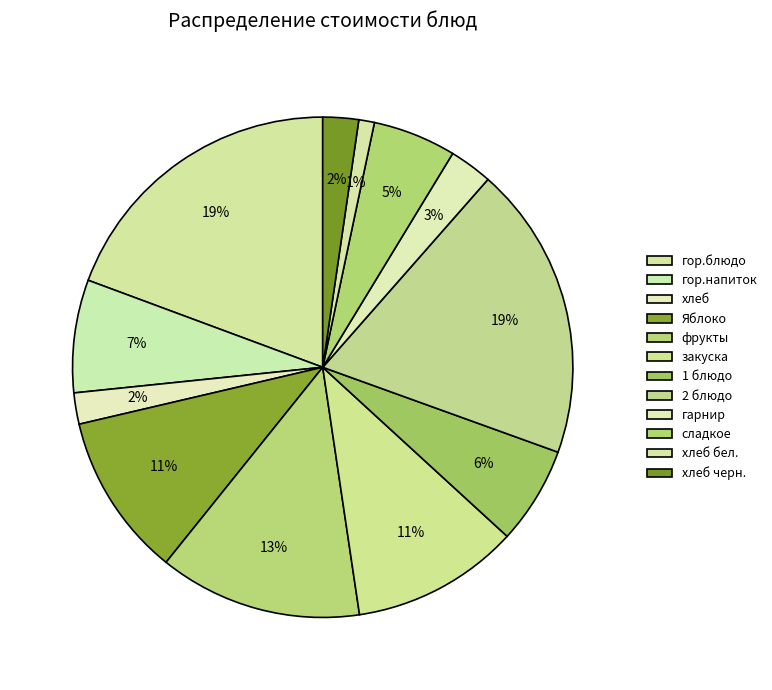

Between хлеб бел. and гор.блюдо, which is larger?

гор.блюдо